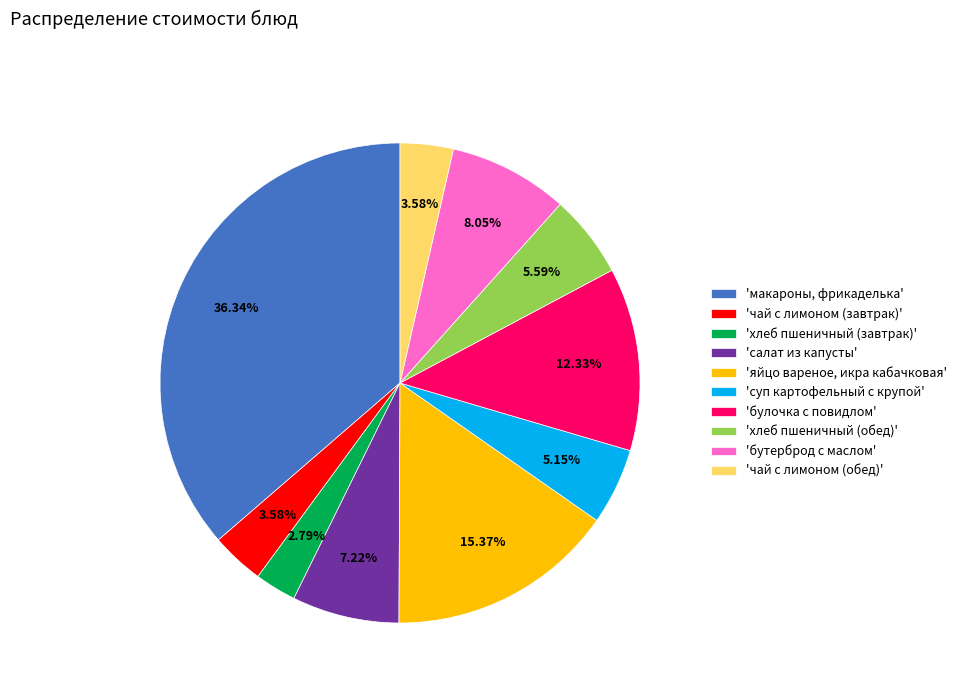

Which category has the biggest portion of the pie?

'макароны, фрикаделька'